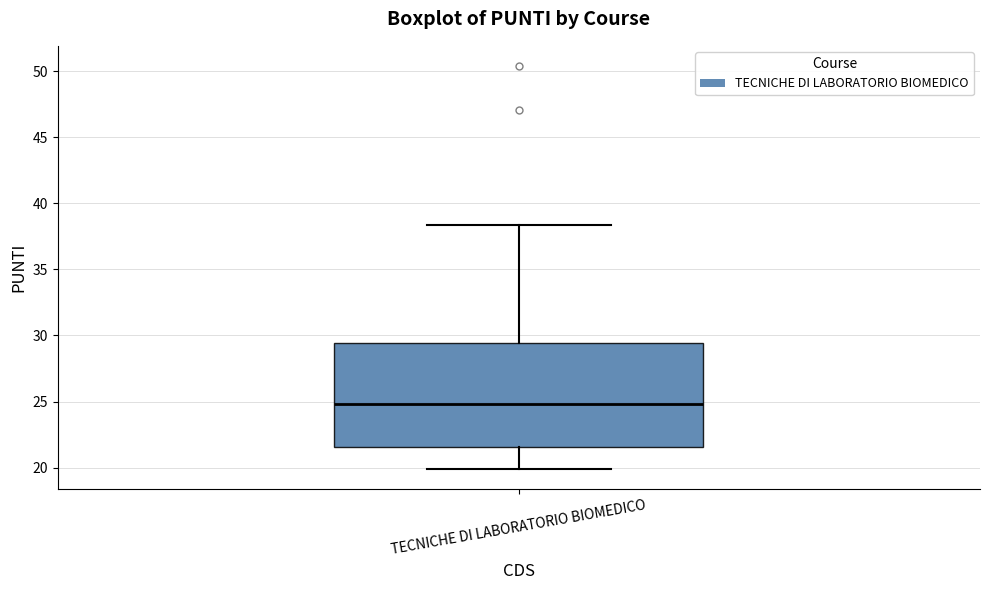

Read this box plot against the y-axis: the position of the median line, the range covered by the box, and the ends of both whiskers. The values are not printed on the chart, so give them approximately, as read against the axis.

median 25.0, box 21.5 to 29.5, whiskers 20.0 to 38.5